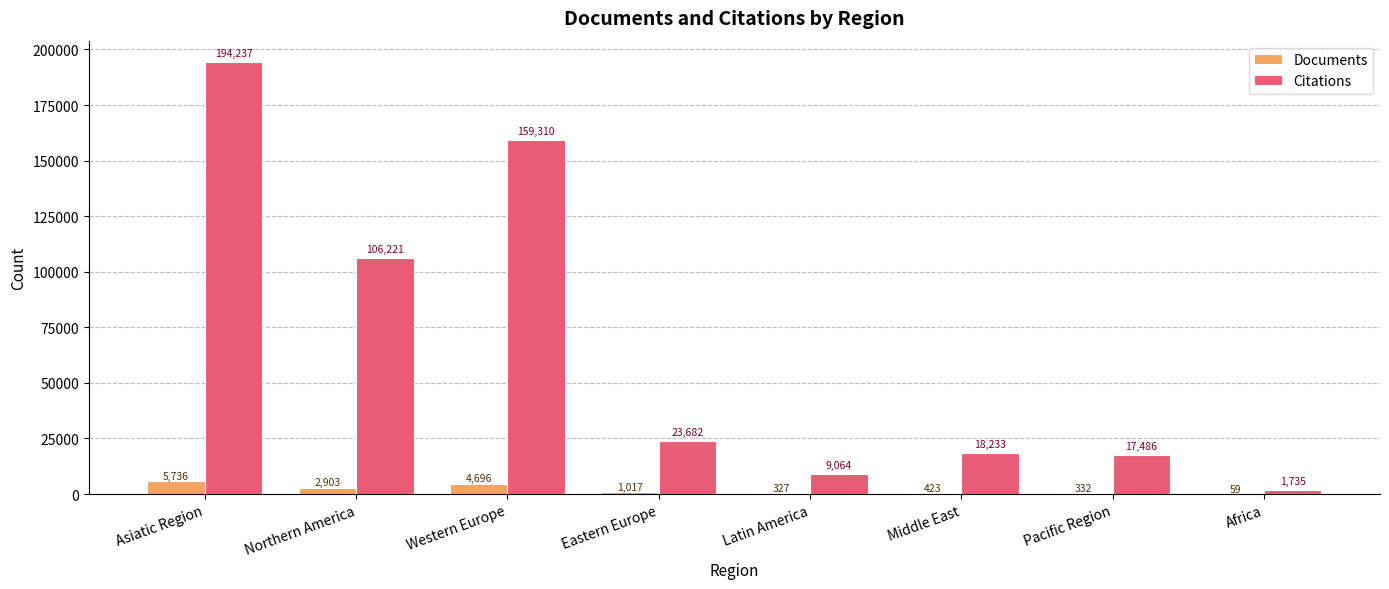

What is the maximum value shown in the chart?

194237